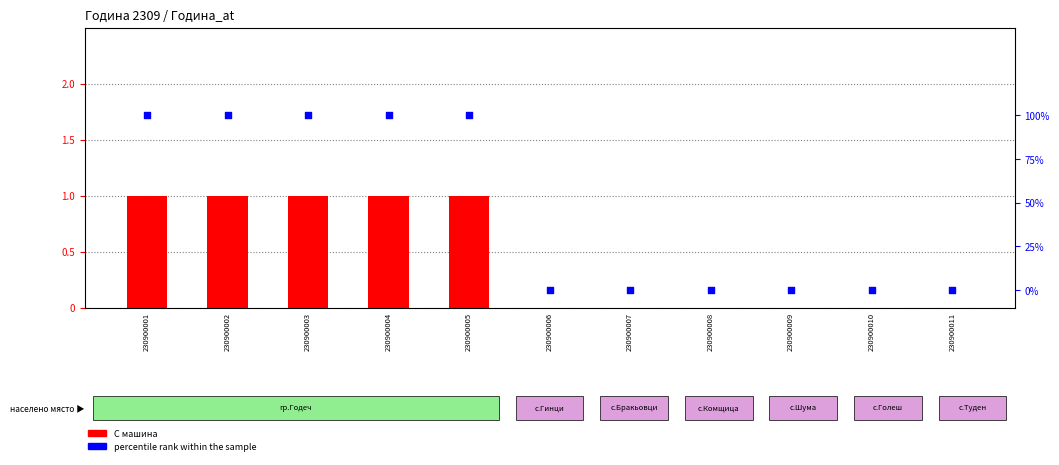

What is the total value across all series at 230900004?

2